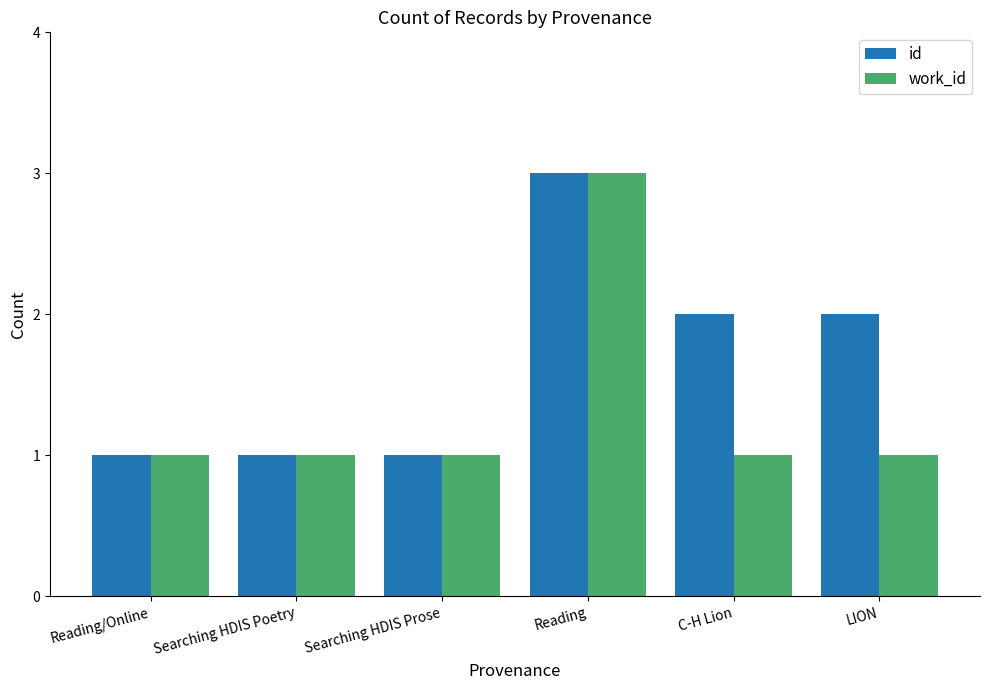

Rank the series at LION from highest to lowest value.

id, work_id